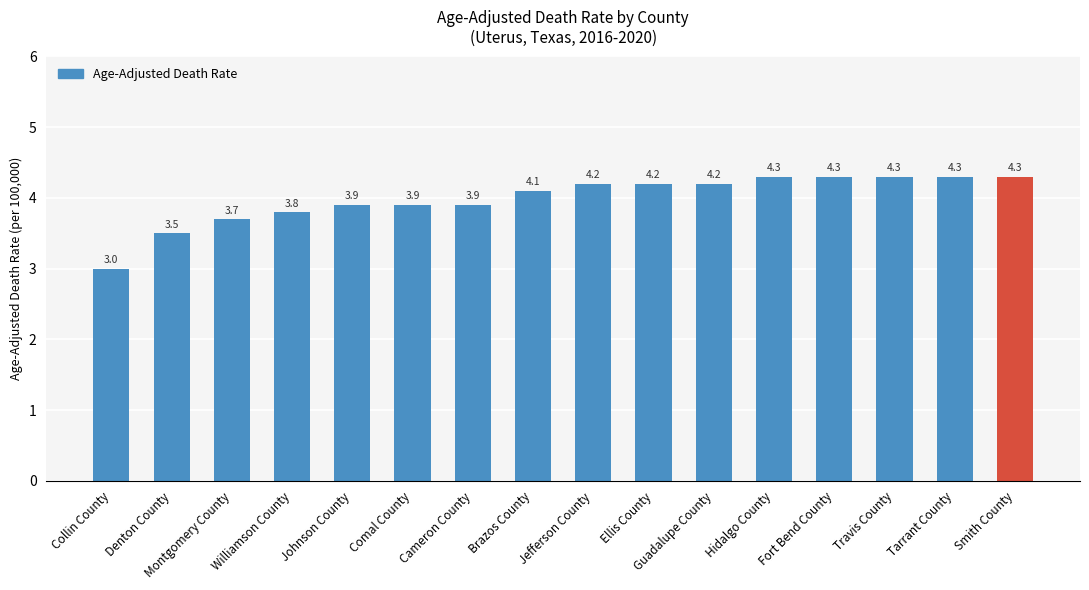

What is the difference between the values at Smith County and Williamson County?

0.5